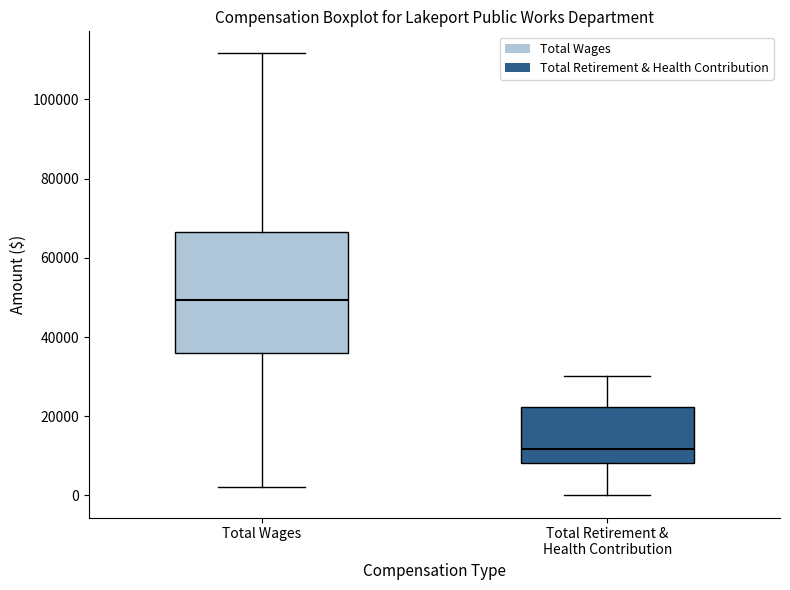

Where is the upper edge of the box for Total Retirement & Health Contribution on the y-axis? The values are not printed on the chart, so give them approximately, as read against the axis.

22000